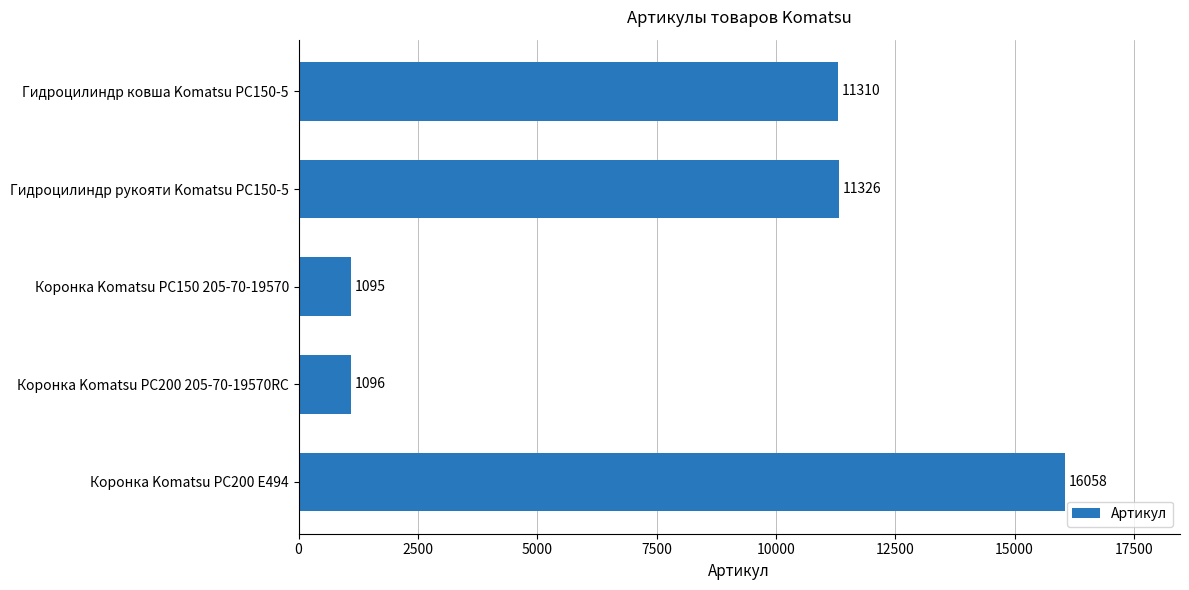

The chart shows a value of 20146 at Гидроцилиндр рукояти Komatsu PC150-5. True or false?

False